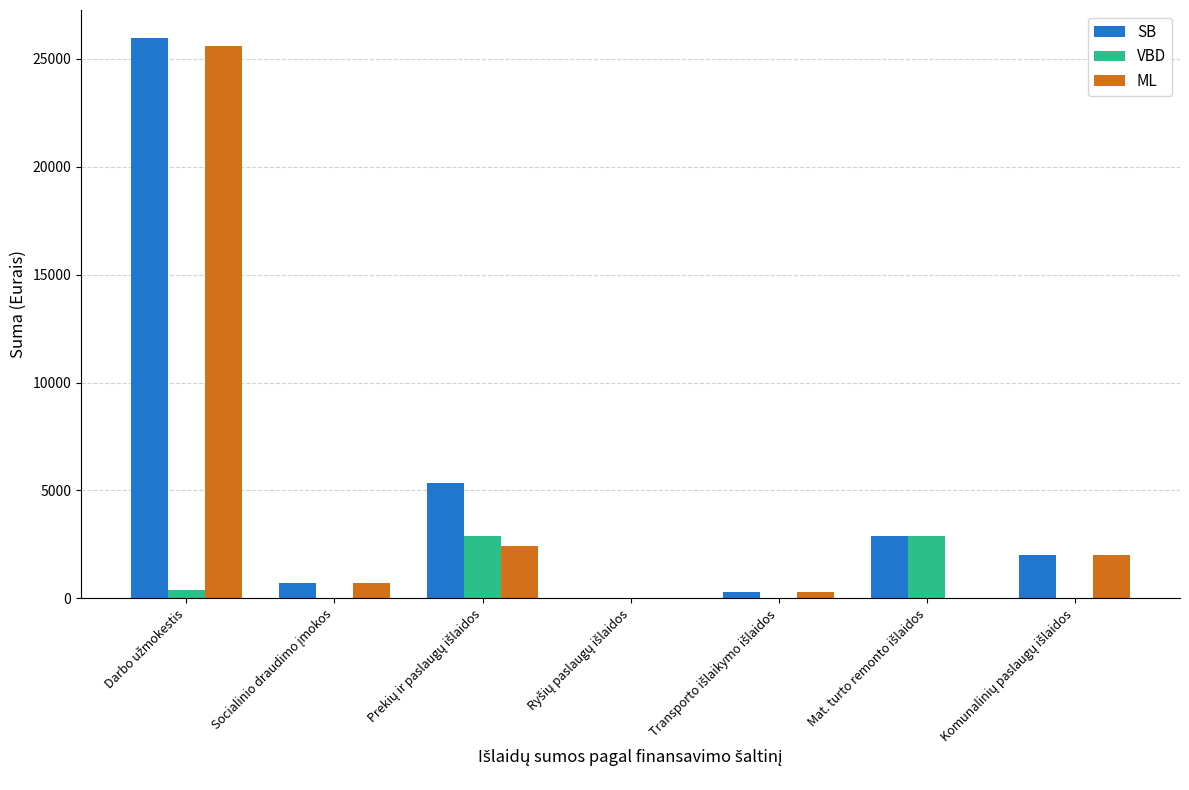

How many groups of bars are there?

7